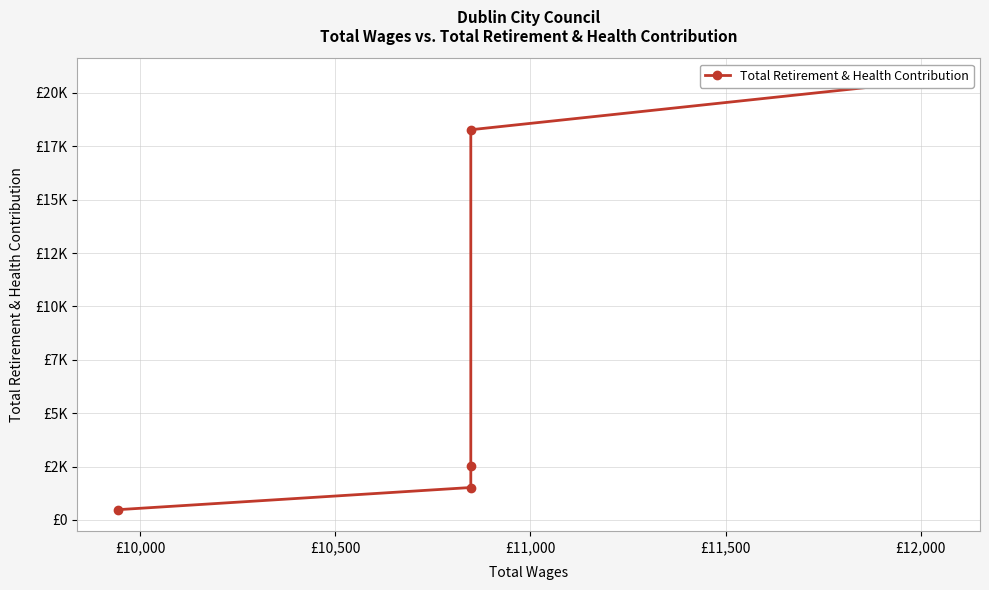

What is the difference between the second highest and minimum values?

17790